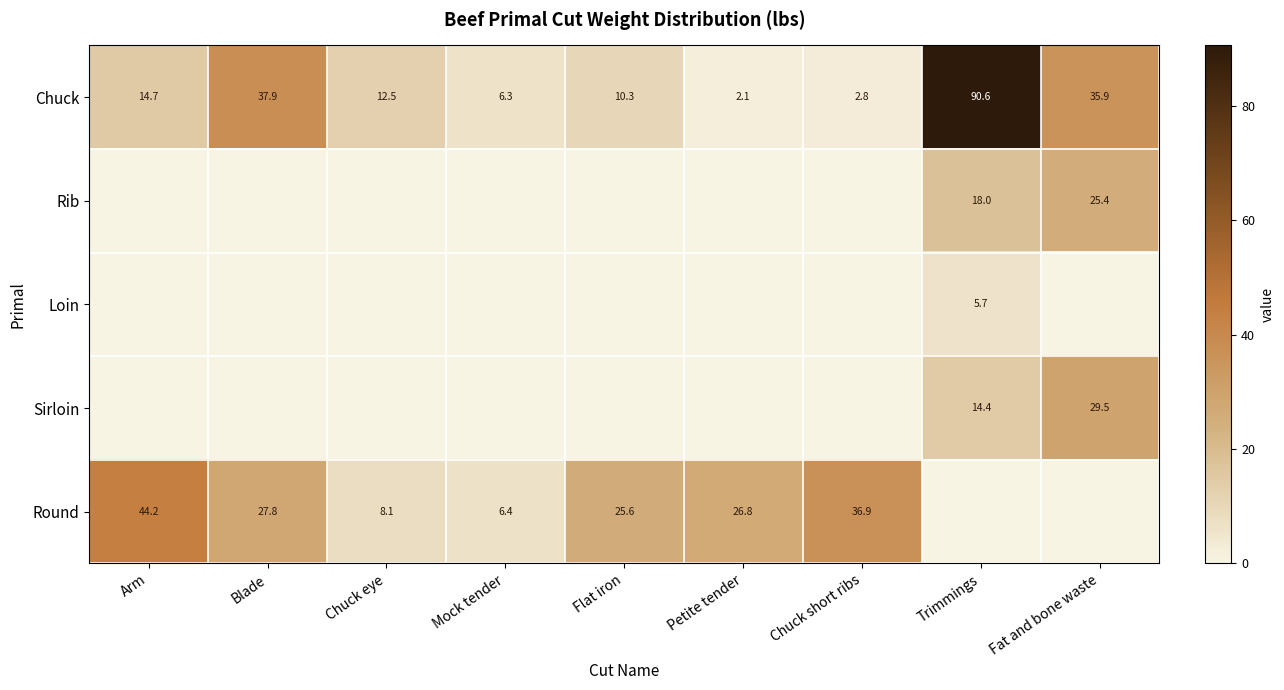

The Round series shows 63.7 at Chuck short ribs. True or false?

False